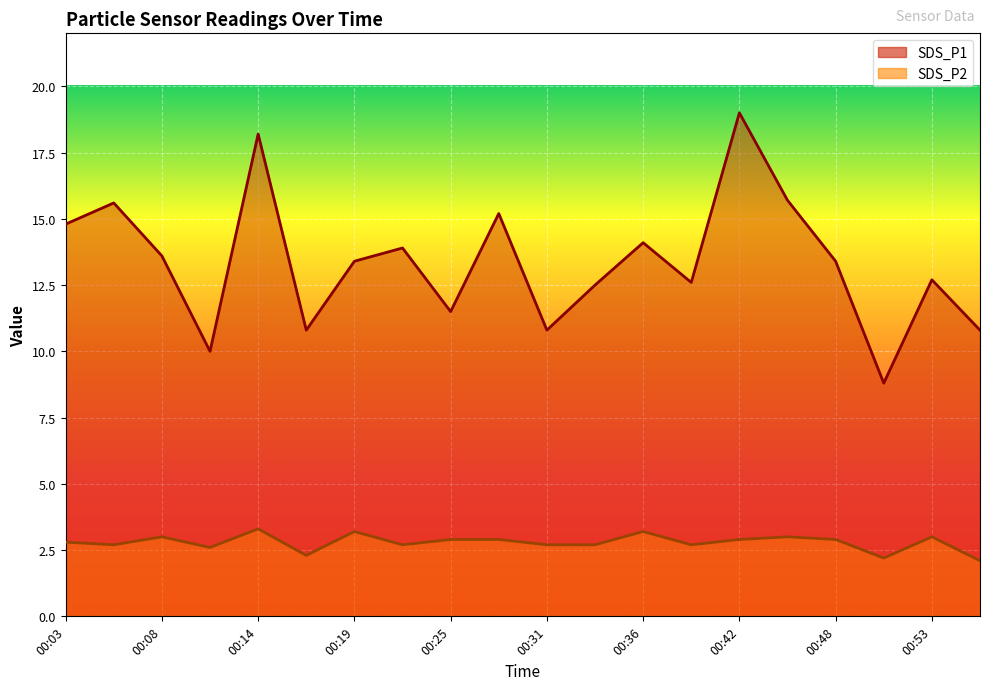

What is the average value of the SDS_P2 series?

2.8